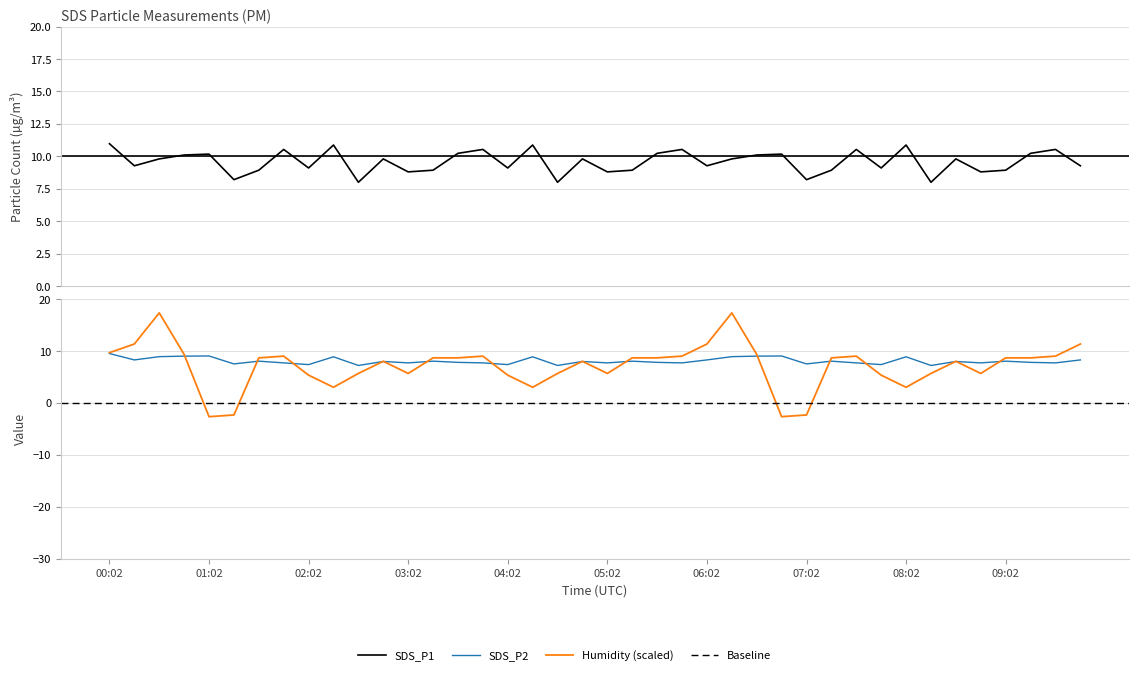

True or false: SDS_P1 and SDS_P2 cross at least once.

False